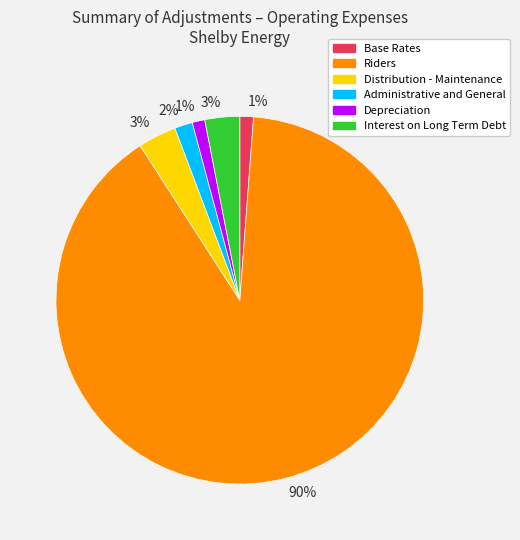

To the nearest percent, what is the average slice percentage?

17%